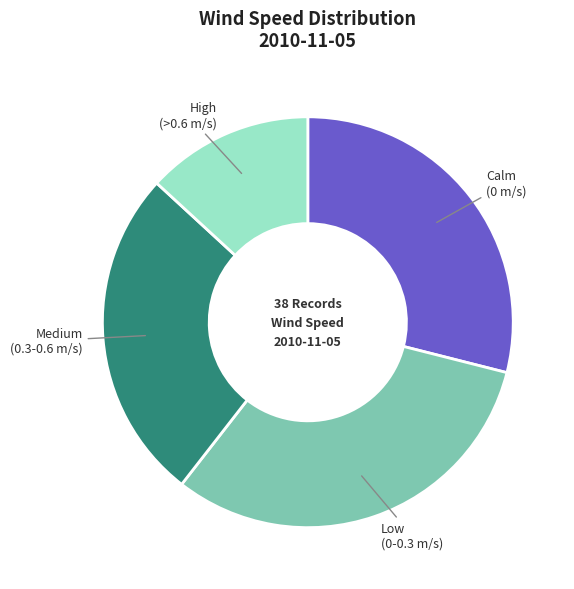

Does any single category account for the majority?

No